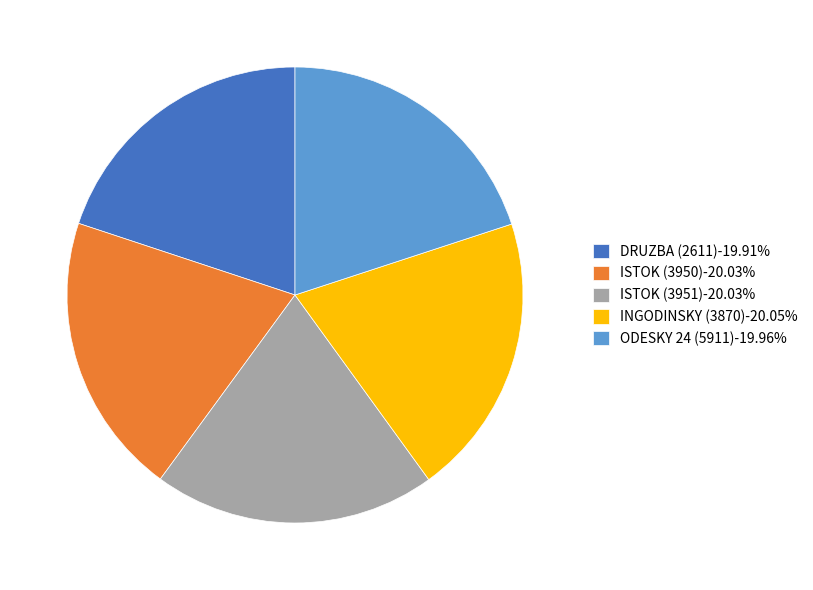

Do ISTOK (3951)-20.03% and ODESKY 24 (5911)-19.96% together represent more than half of the pie?

No